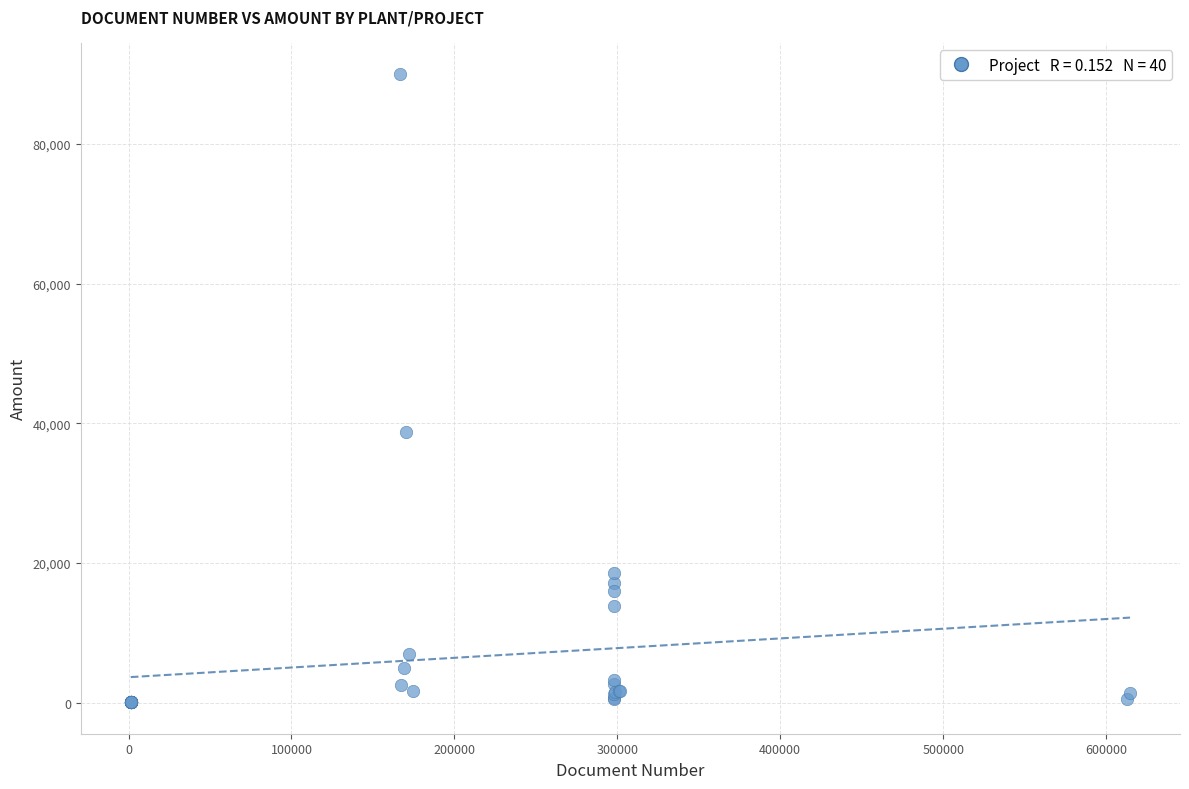

What Y value in the scatter plot is closest to 45020?

38700.0